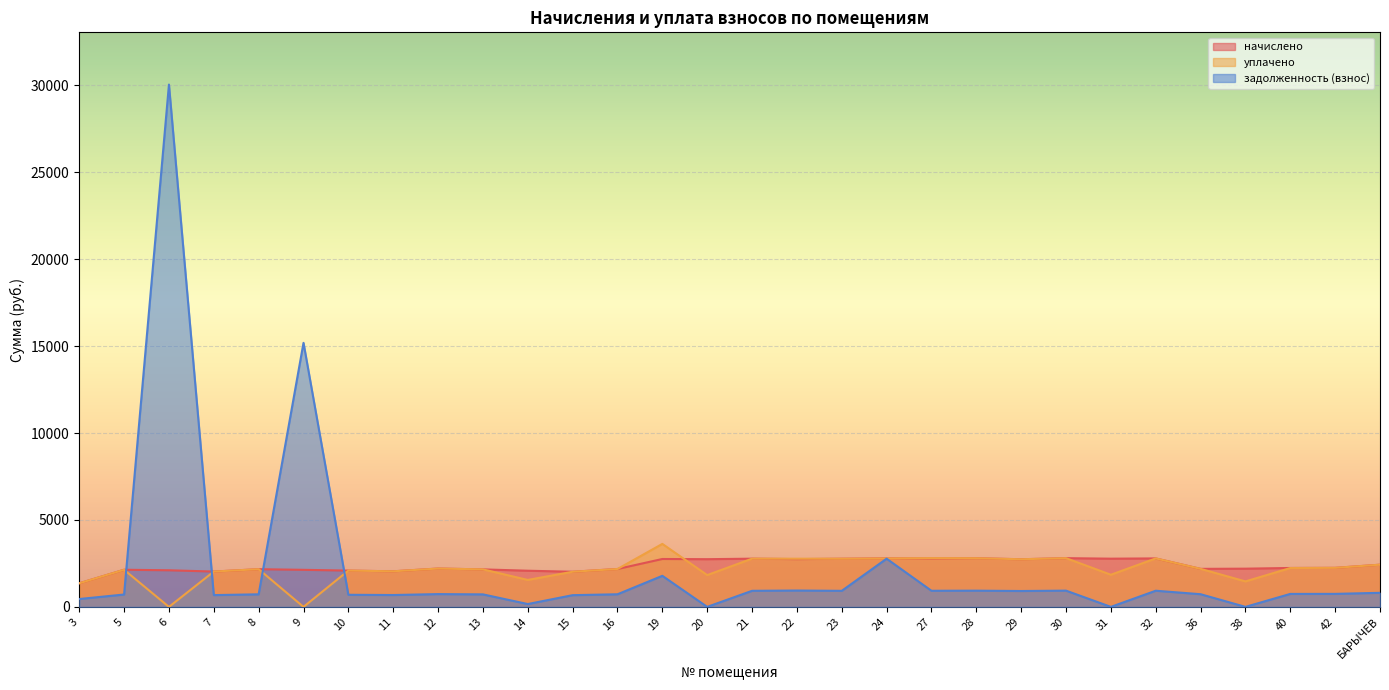

What value does the задолженность (взнос) series have at 7?

677.2